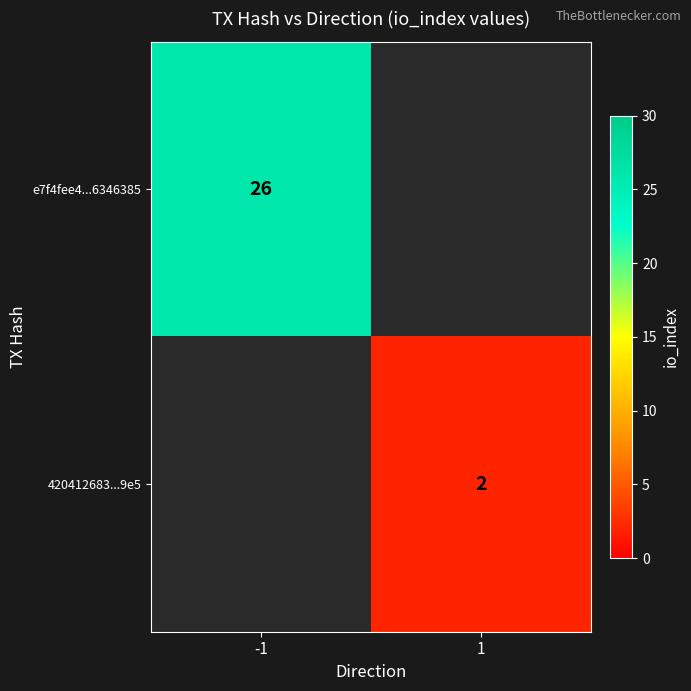

At how many categories does at least one series exceed 15?

1